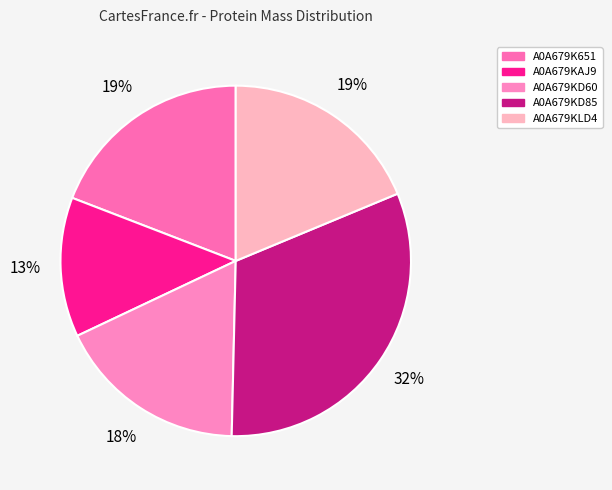

What is the ratio of the value at A0A679K651 to the value at A0A679KD60?

1.1